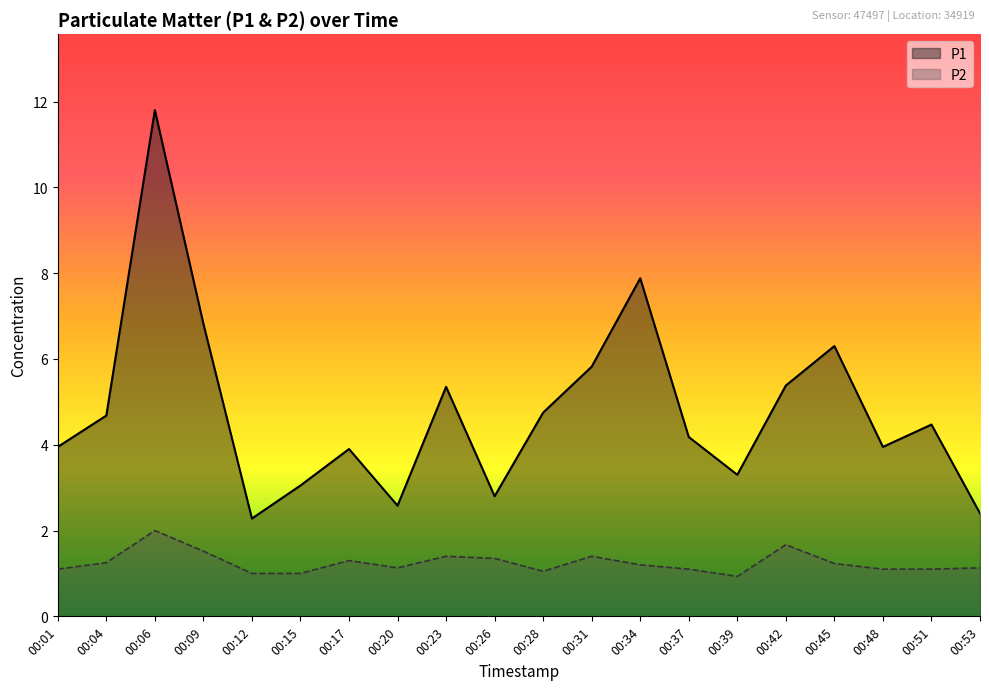

At 00:04, list the series in order from smallest to largest.

P2, P1